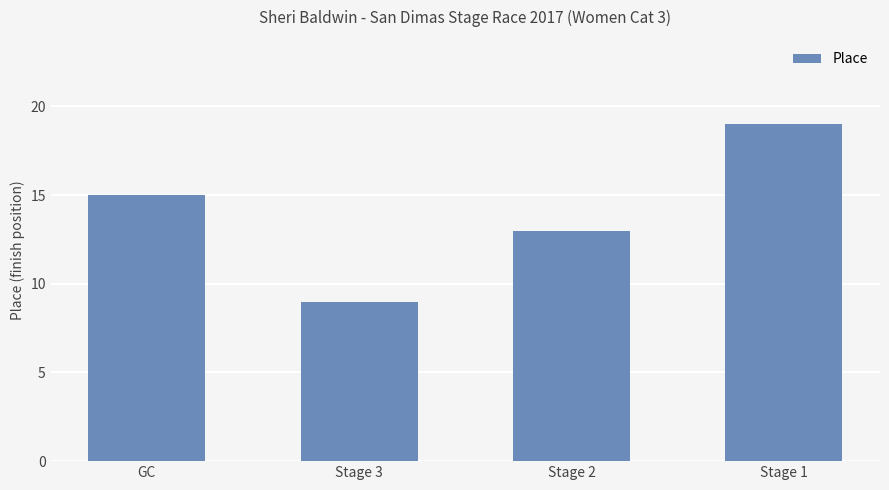

Rank the categories by value from highest to lowest.

Stage 1, GC, Stage 2, Stage 3